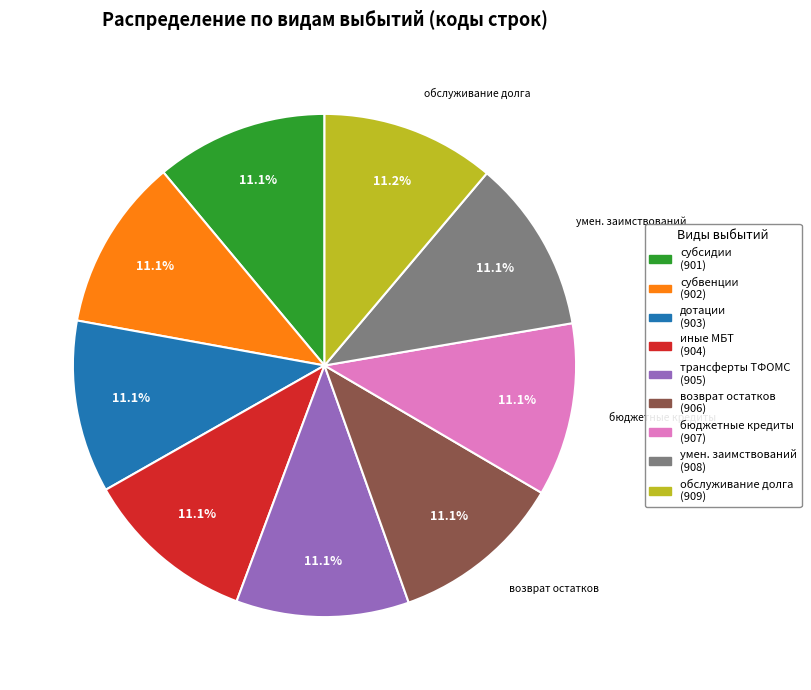

Does any single category account for the majority?

No